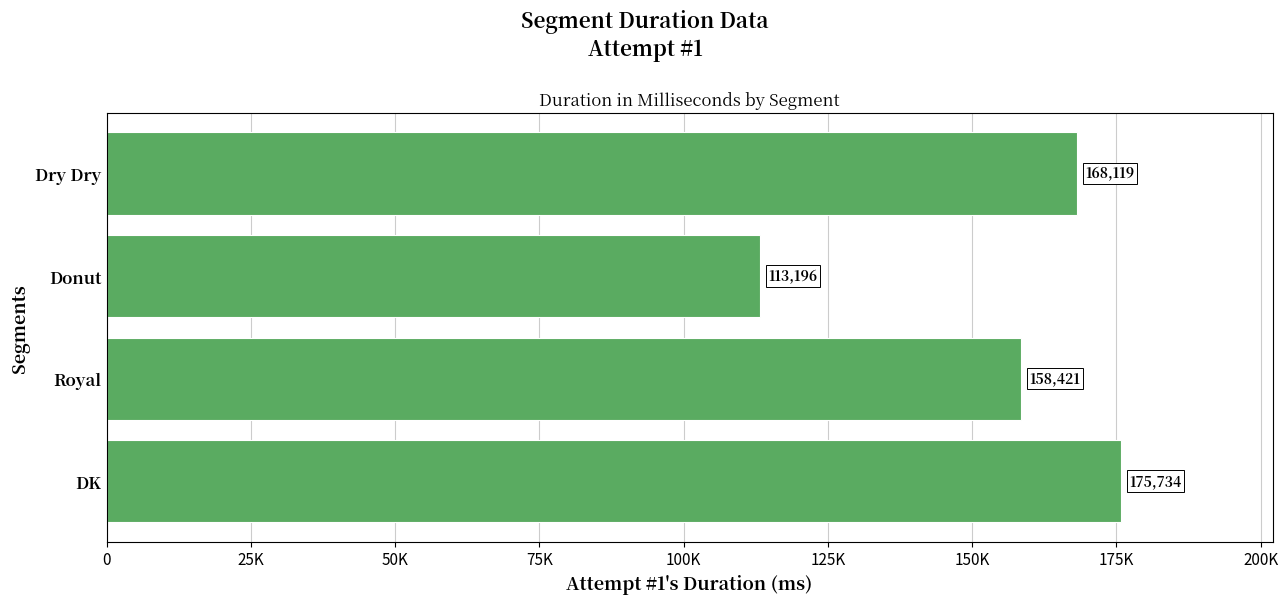

Does the chart contain any negative values?

No